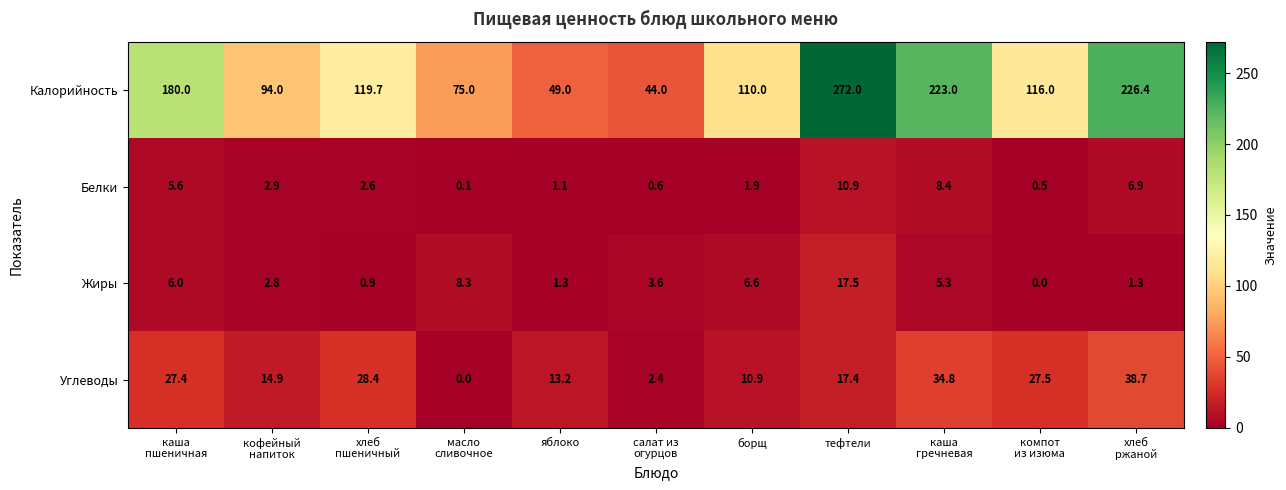

Is it true that Калорийность equals 272.0 at тефтели?

True